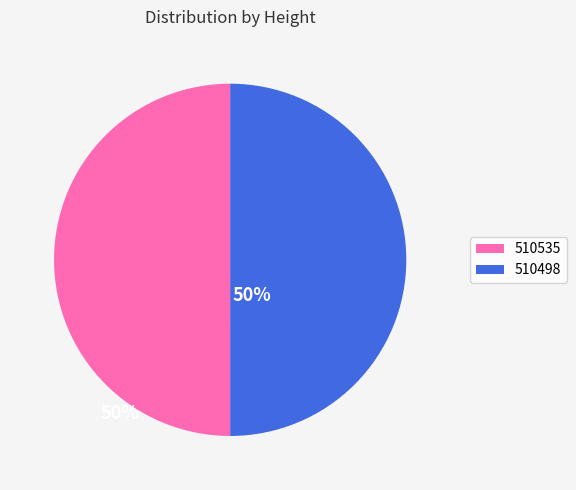

True or false: 510498 accounts for 35% of the total.

False